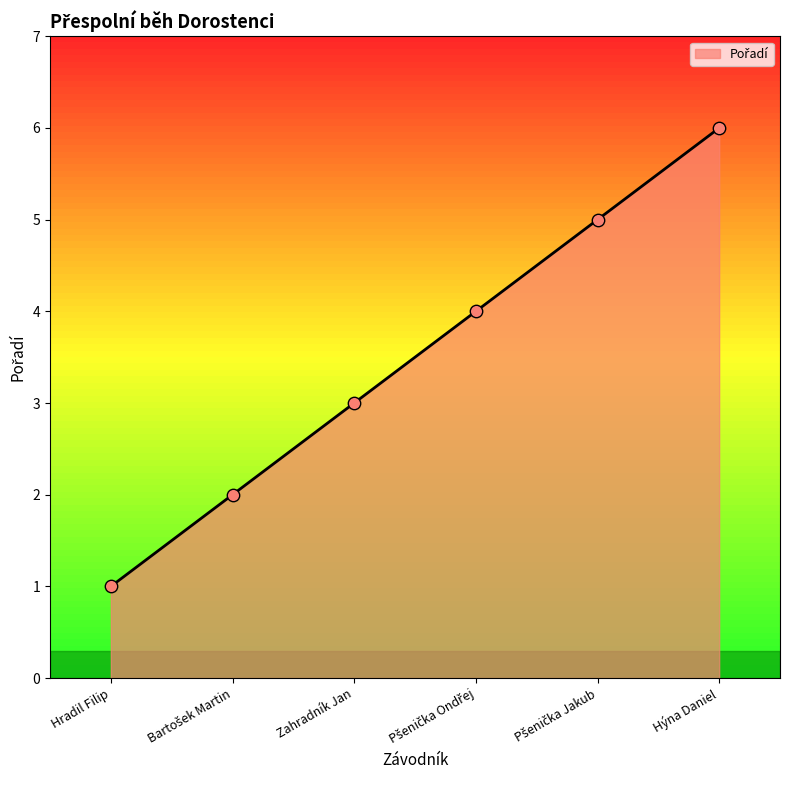

What is the change in value from Zahradník Jan to Hýna Daniel?

+3